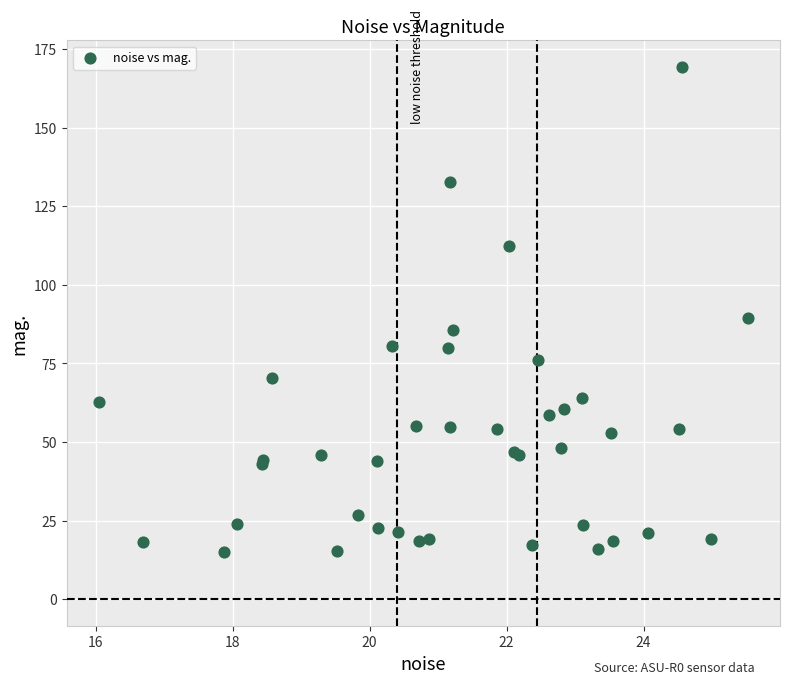

What Y value in the scatter plot is closest to 92?

89.4